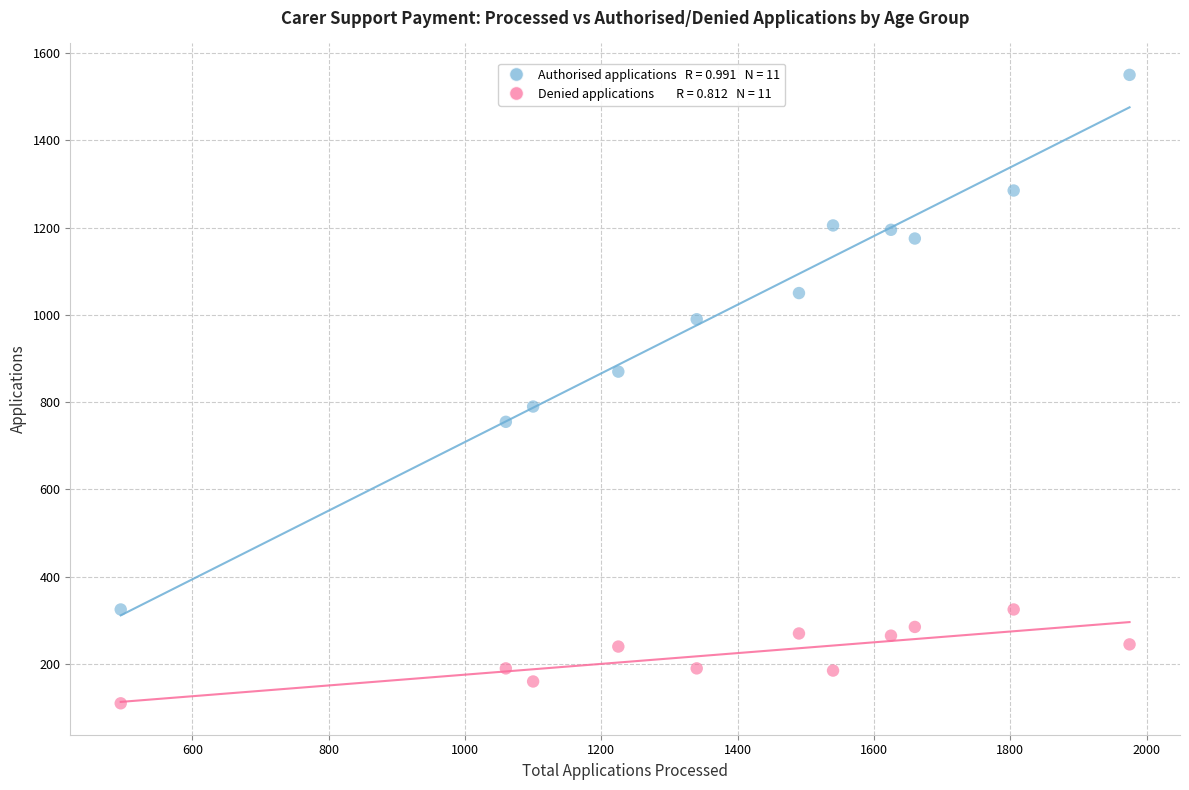

Across all data points, what is the range of X values (max minus min)?

1480